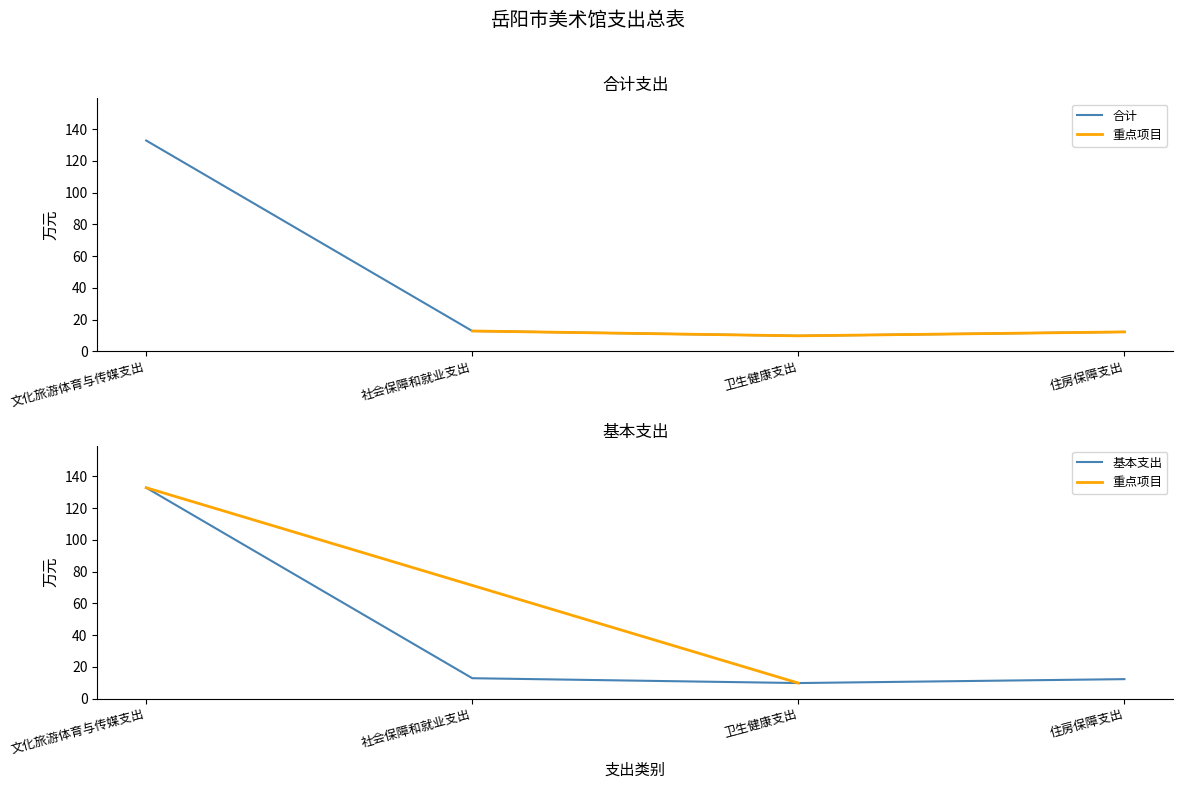

True or false: 合计 and 基本支出 intersect in this chart.

False